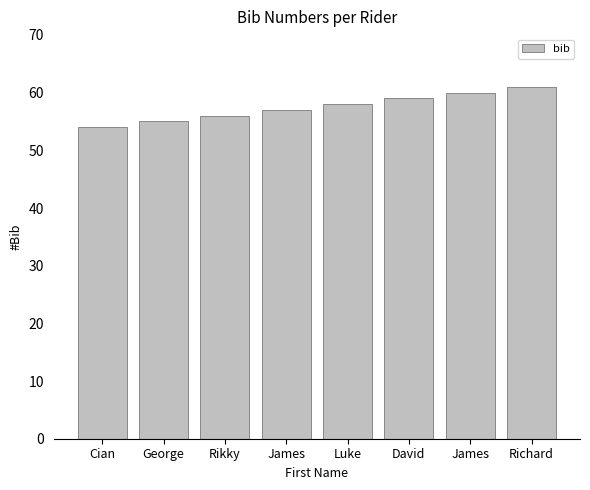

How many bars are there in total?

8